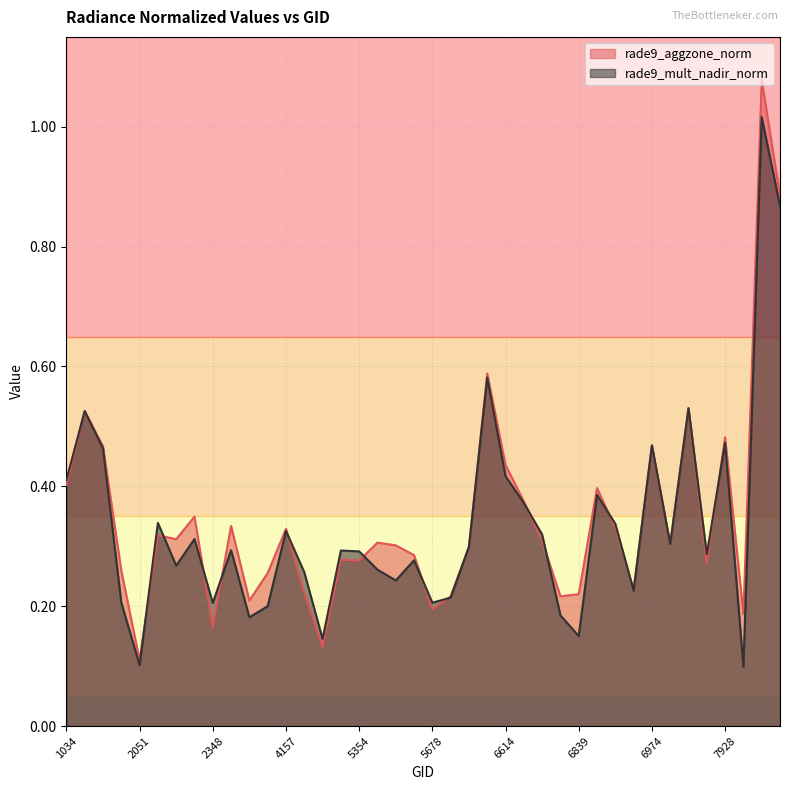

What is the difference between the second highest and minimum values in the rade9_aggzone_norm series?

0.8